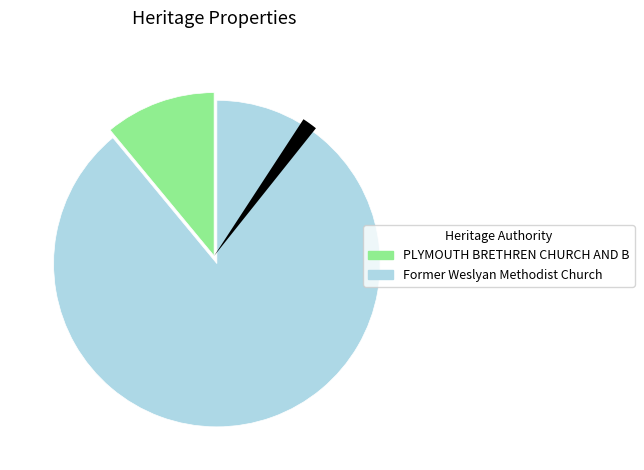

Rank the categories by value from lowest to highest.

PLYMOUTH BRETHREN CHURCH AND BLACKSMITH, Former Weslyan Methodist Church